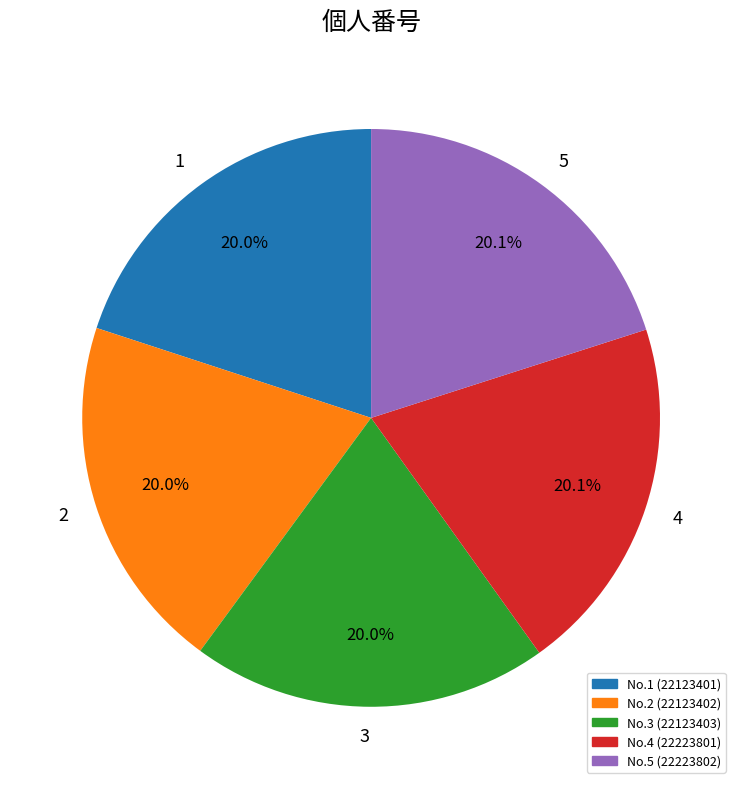

To the nearest percent, what portion does 3 represent?

20%